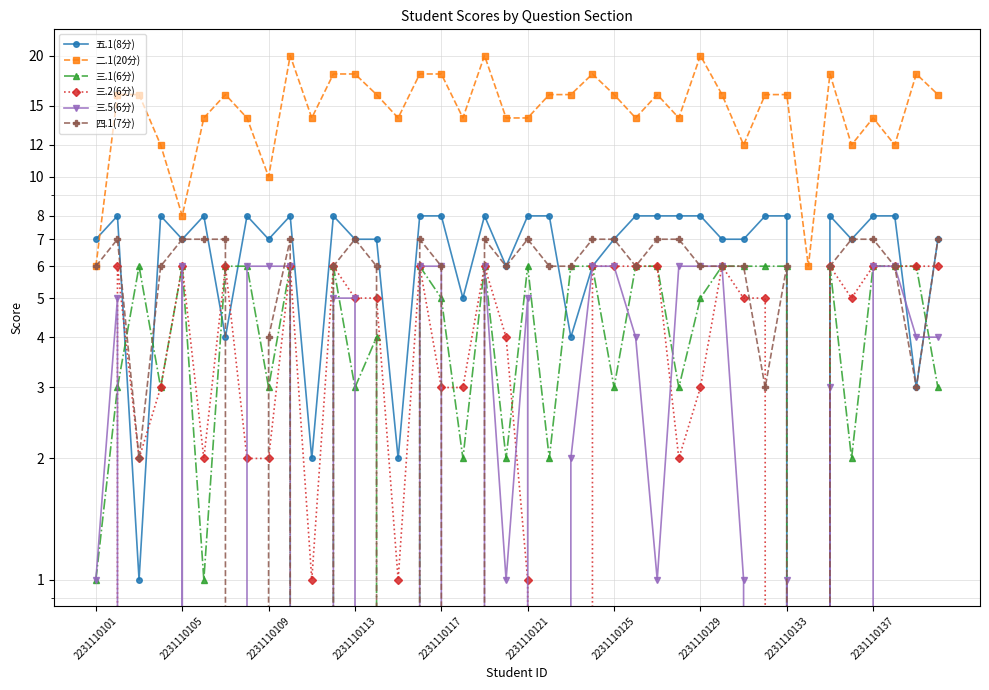

Which series has the widest spread of values?

二.1(20分)